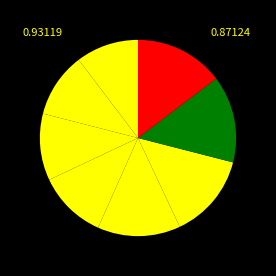

How many segments does this pie chart have?

8